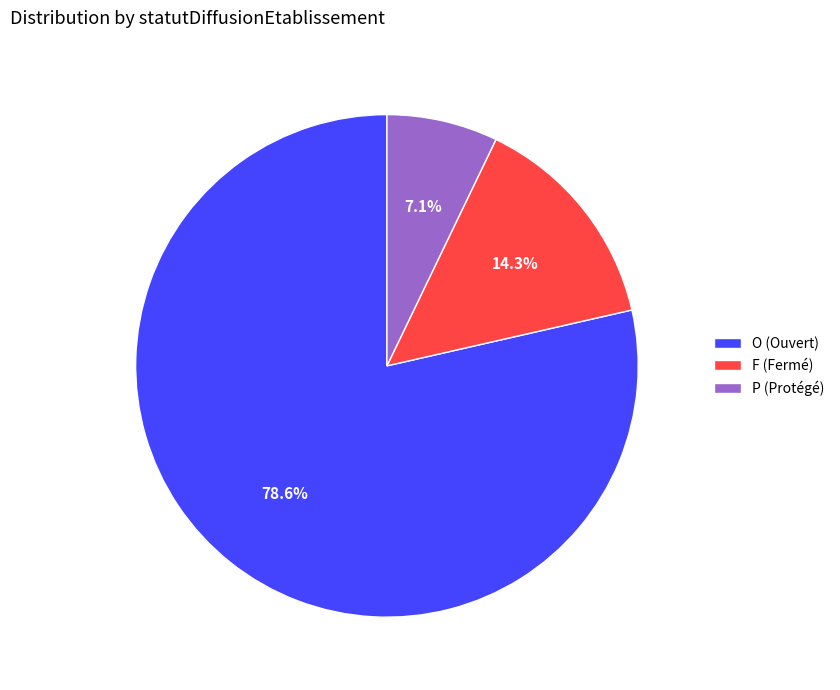

Approximately how many times larger is the value at F compared to P?

2.0